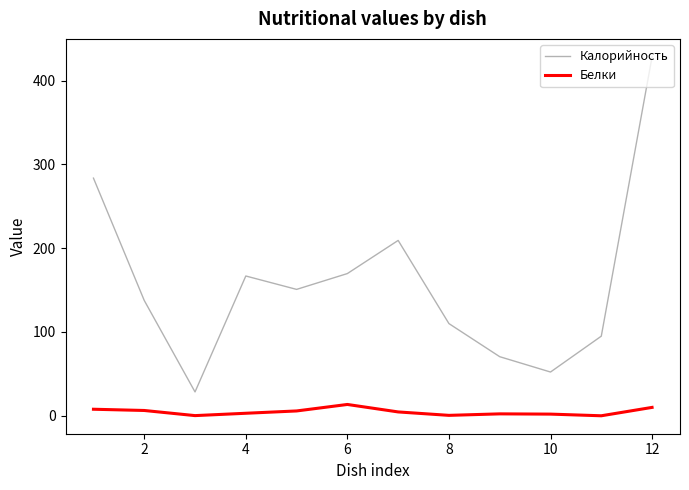

How many lines are shown in the chart?

2